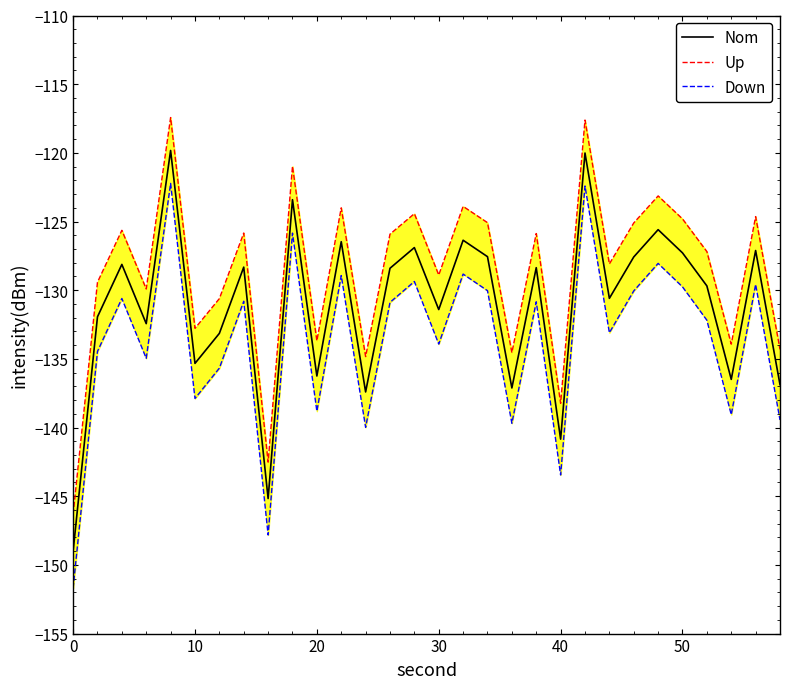

Does the chart have visible grid lines?

No